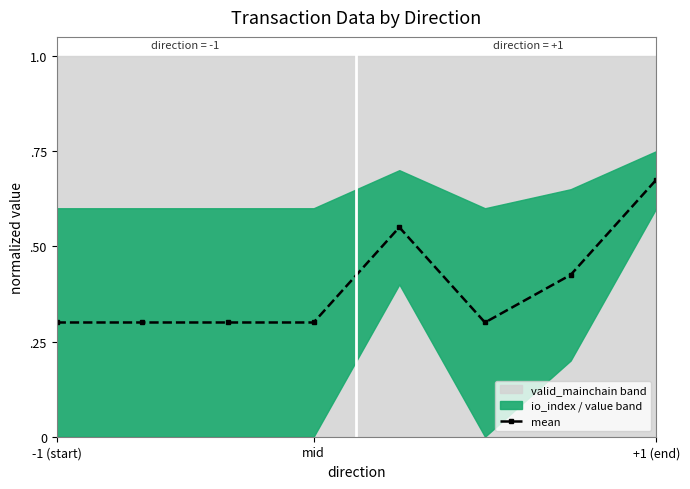

True or false: the data shows 0.1 at 5.

False